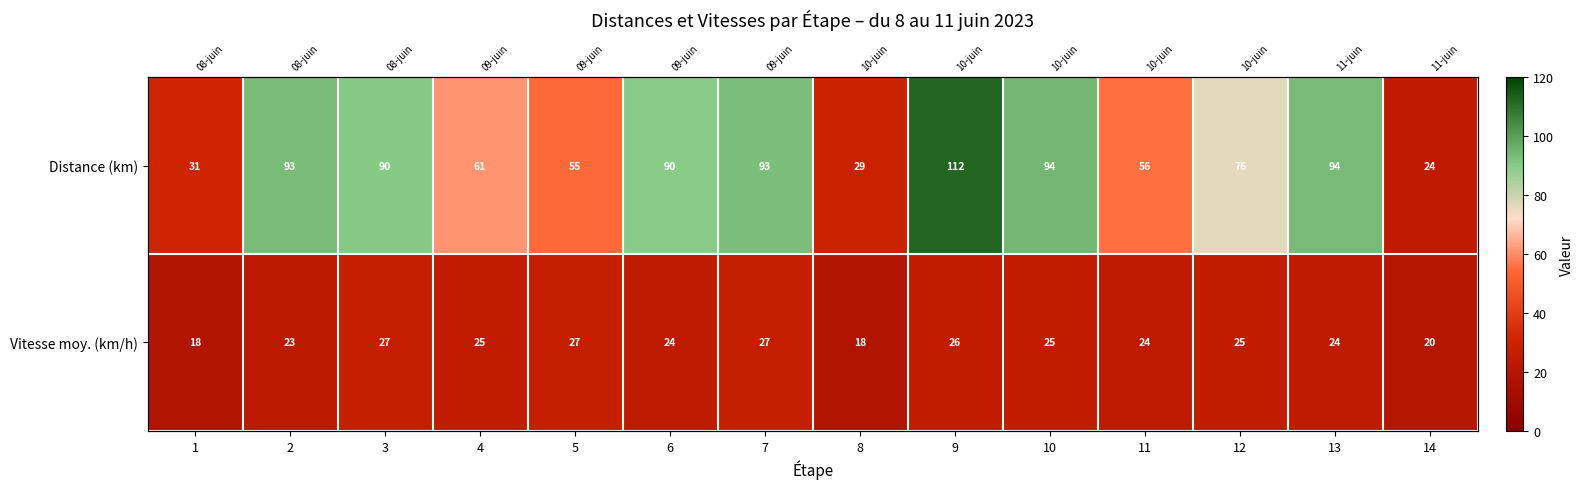

What is the difference between the highest and lowest values at 12?

51.0